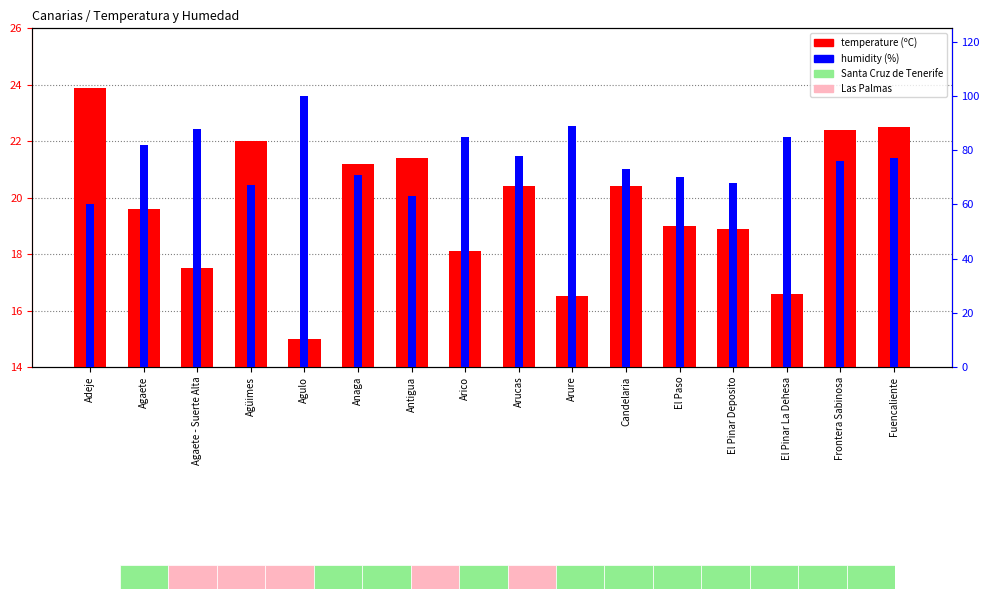

Between Agaete - Suerte Alta and Frontera Sabinosa, which series saw the biggest shift?

humidity (%)